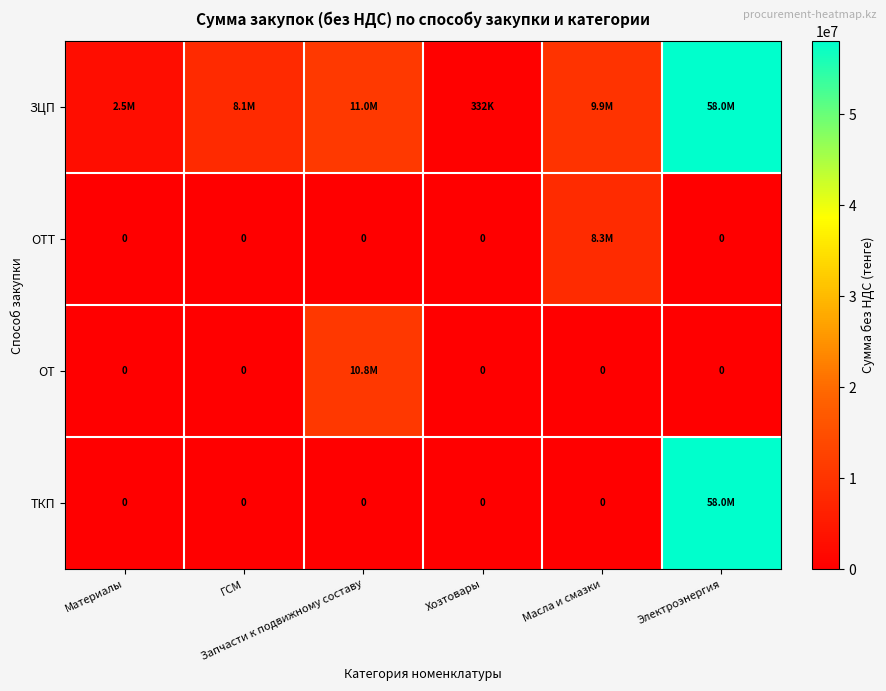

What is the spread (max minus min) of values at Запчасти к подвижному составу?

10998000.0